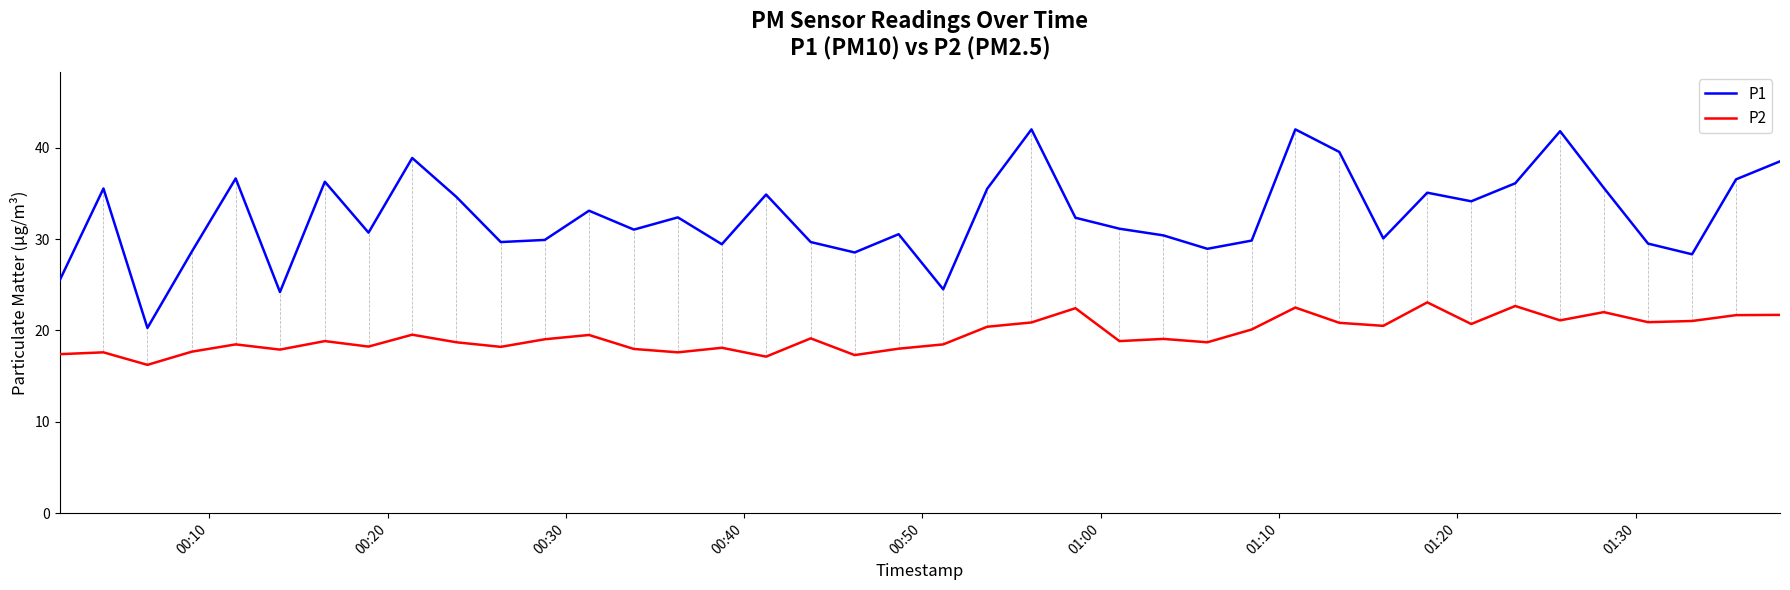

Which series has the largest range (max minus min)?

P1